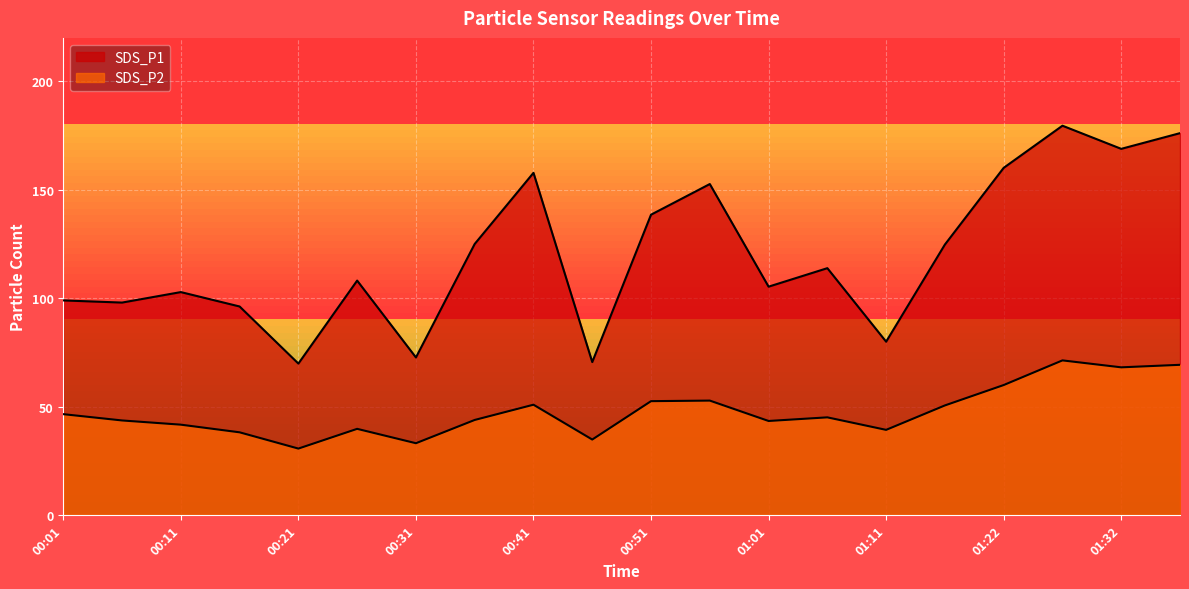

Where is the first local minimum for SDS_P2?

00:21